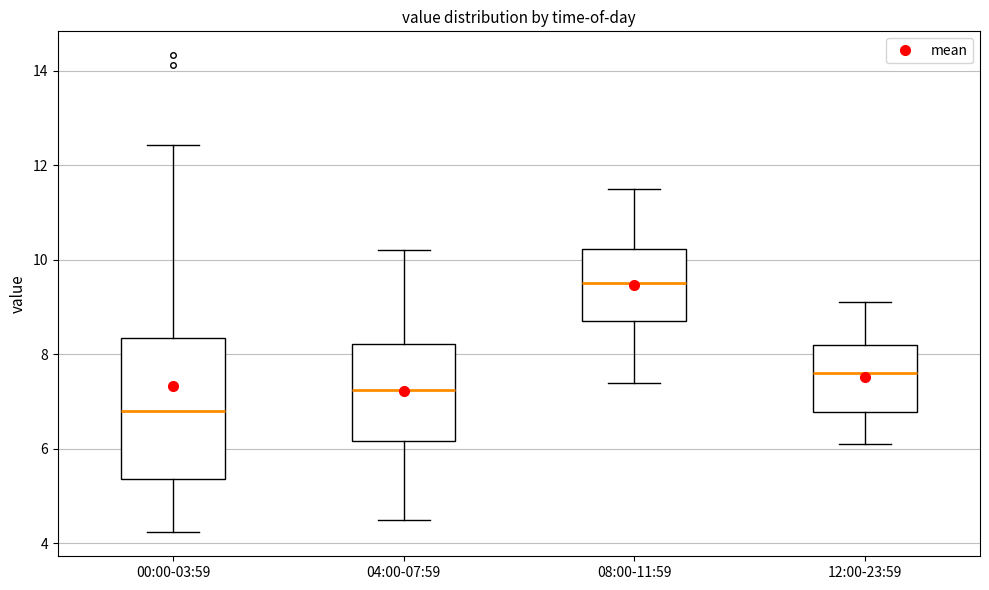

Where is the upper edge of the box for 12:00-23:59 on the y-axis? The values are not printed on the chart, so give them approximately, as read against the axis.

8.2